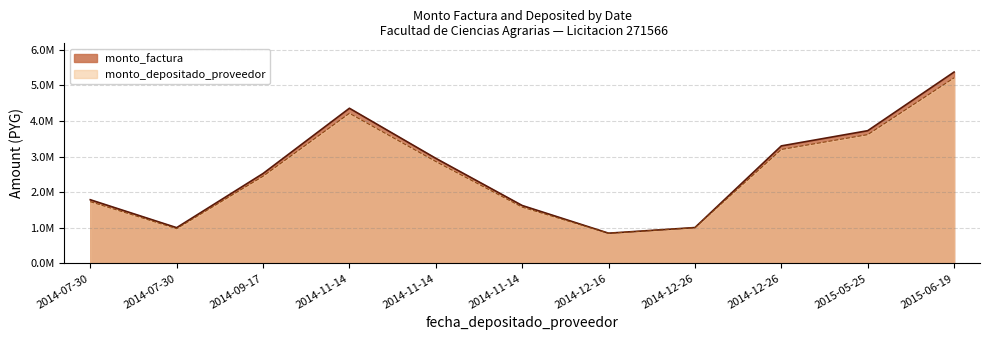

True or false: monto_factura has more than 1 points higher than both neighbors.

False